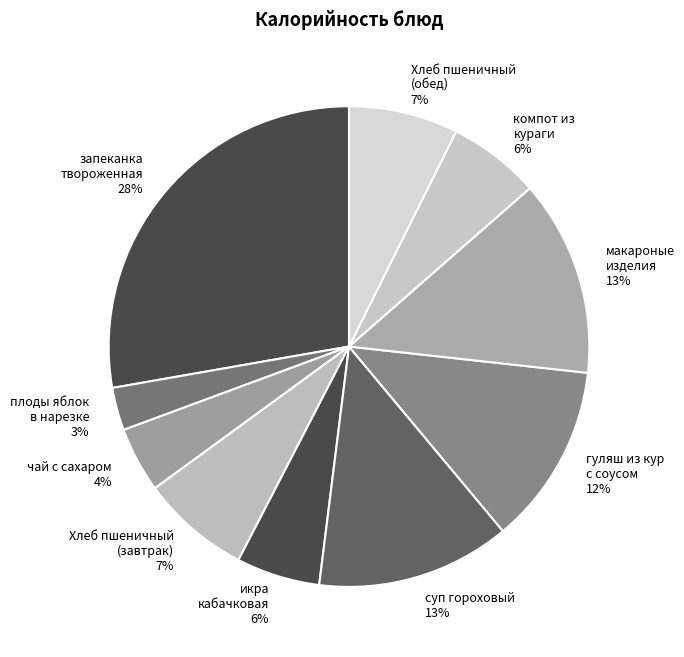

To the nearest percent, what is the difference between the чай с сахаром and Хлеб пшеничный (завтрак) slice percentages?

3%